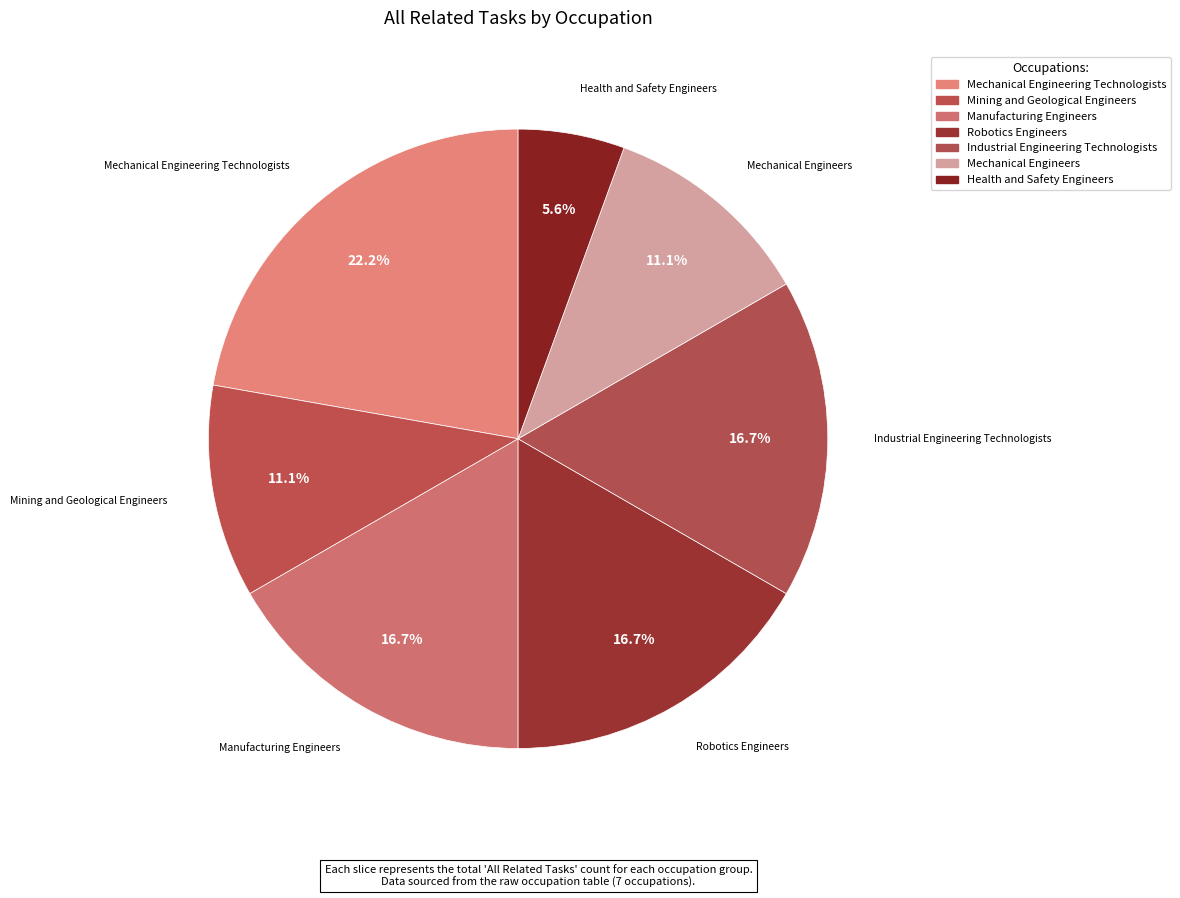

How much of the chart is everything except Robotics Engineers?

83.3%